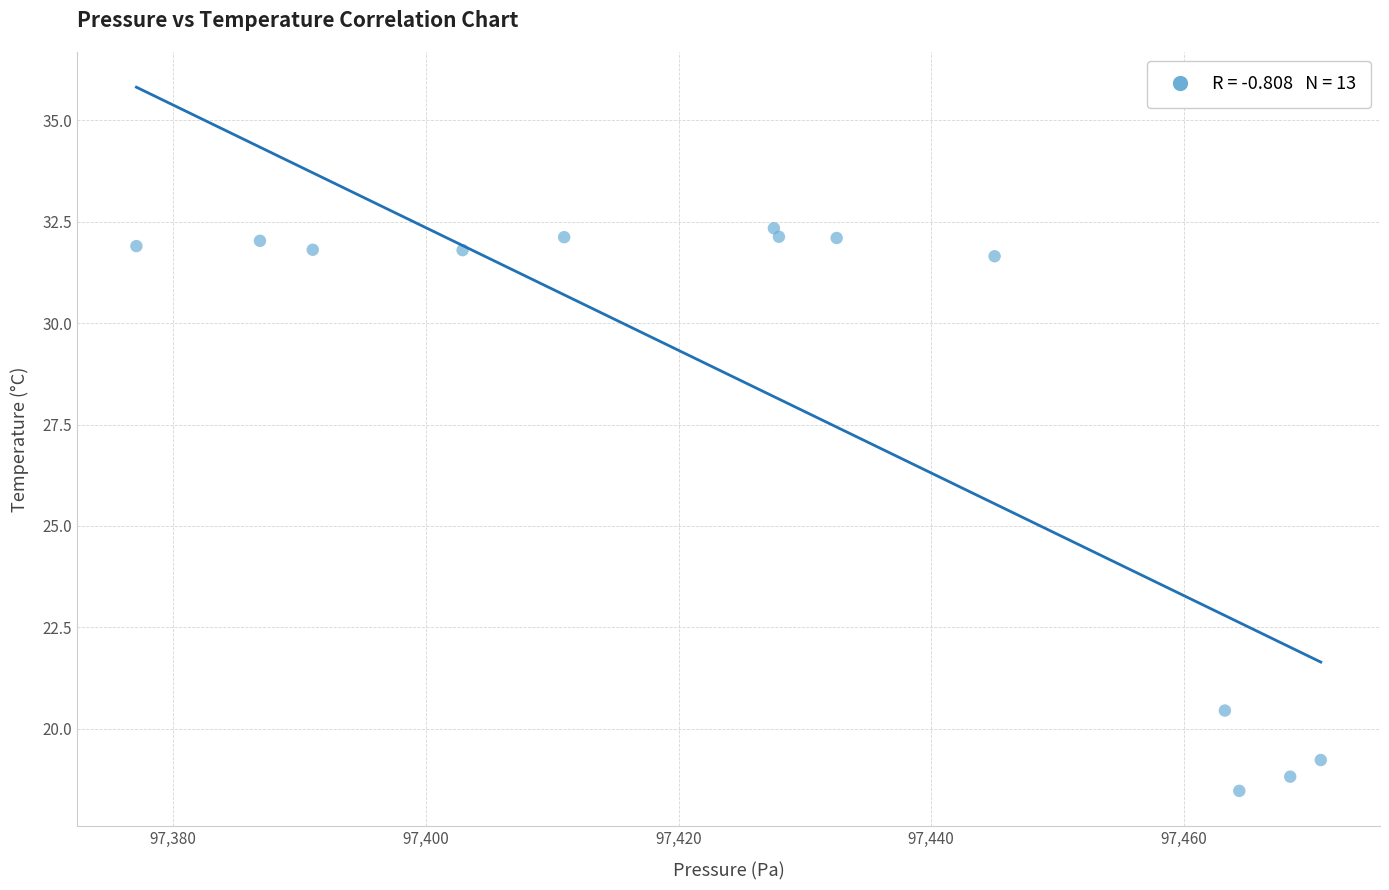

What is the range of Y values (max minus min)?

13.9